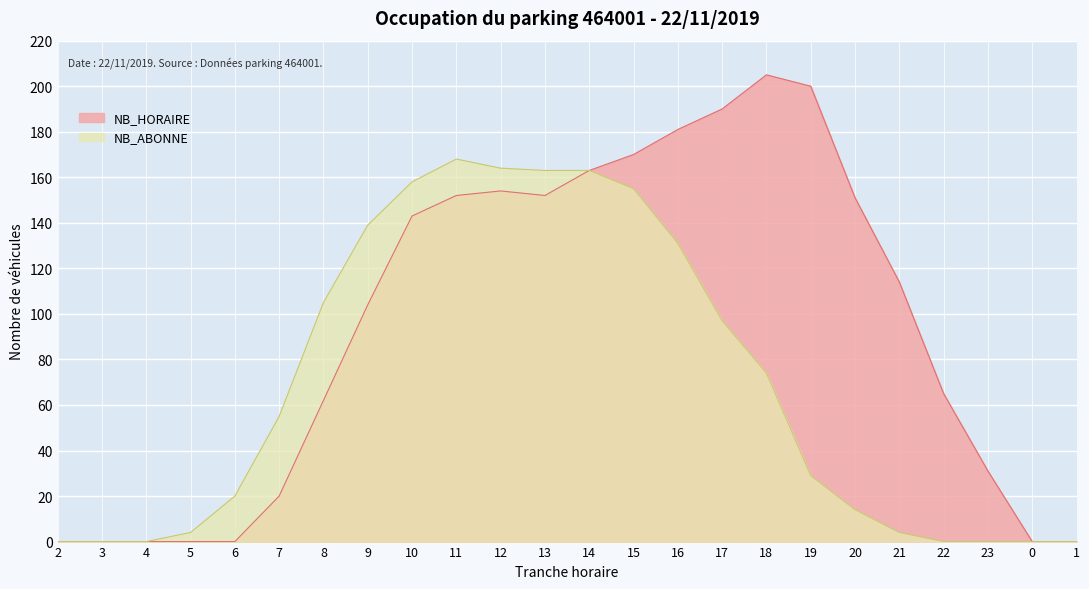

At 1, list the series in order from largest to smallest.

NB_HORAIRE, NB_ABONNE